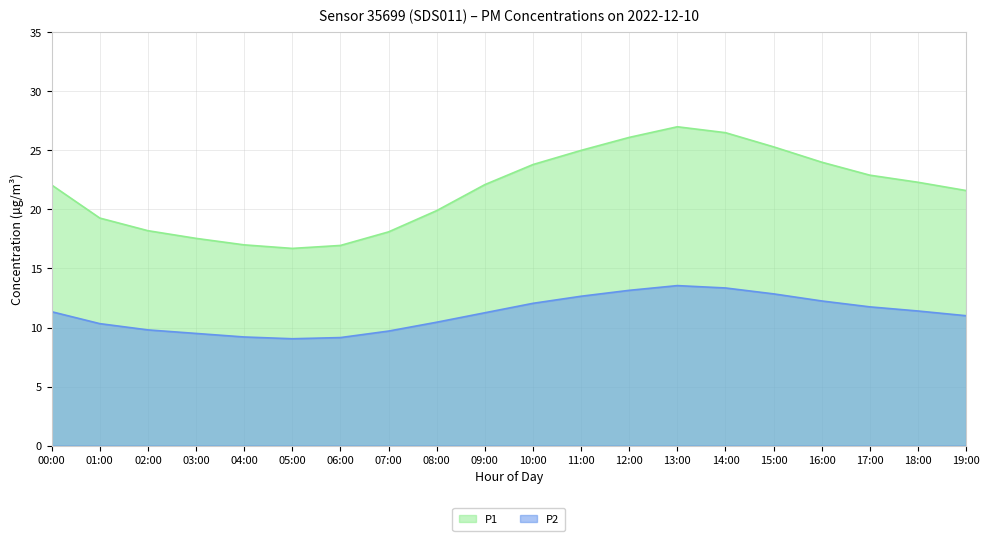

What is the difference between the maximum and minimum values in the P1 series?

10.3